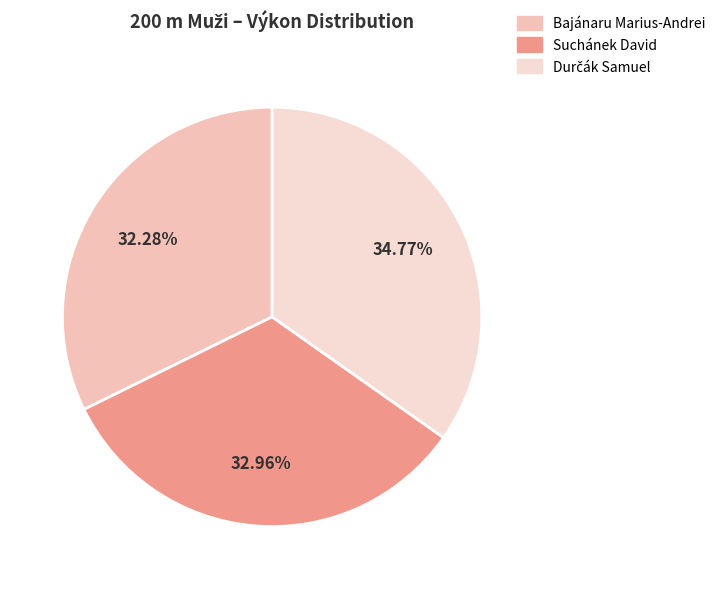

The Suchánek David slice represents 33% of the pie. True or false?

True